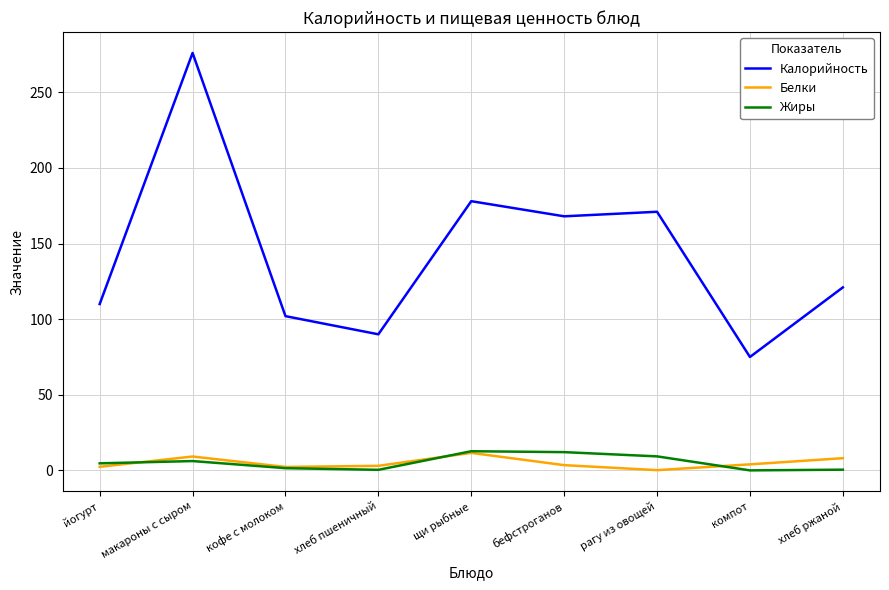

Which series has the widest spread of values?

Калорийность